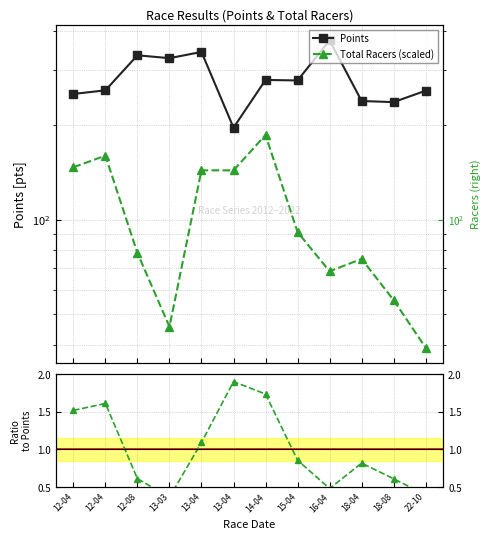

What is the minimum value shown in the chart?

0.4